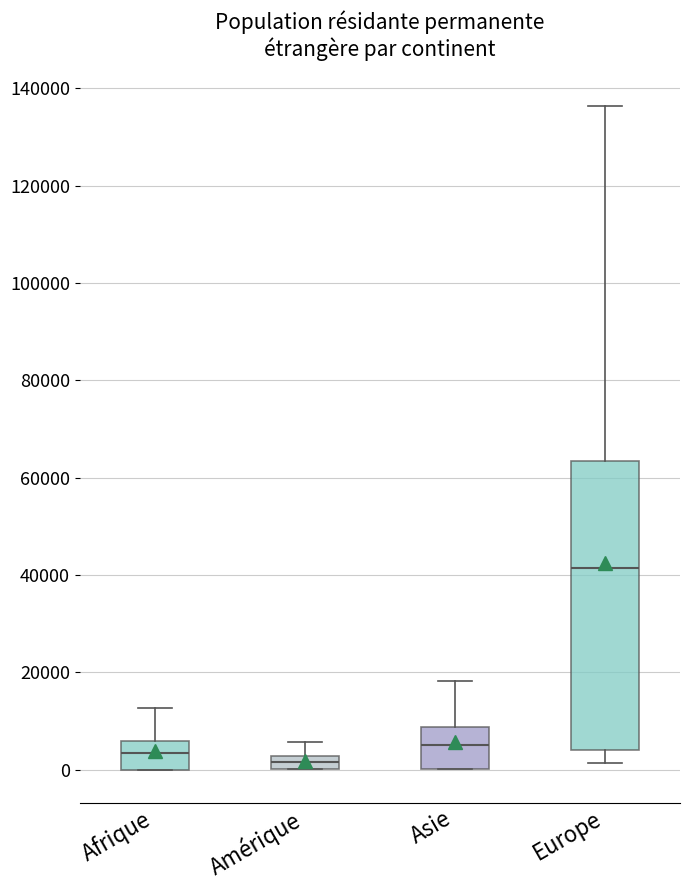

Comparing the boxes themselves (not the whiskers), which one is the tallest?

Europe